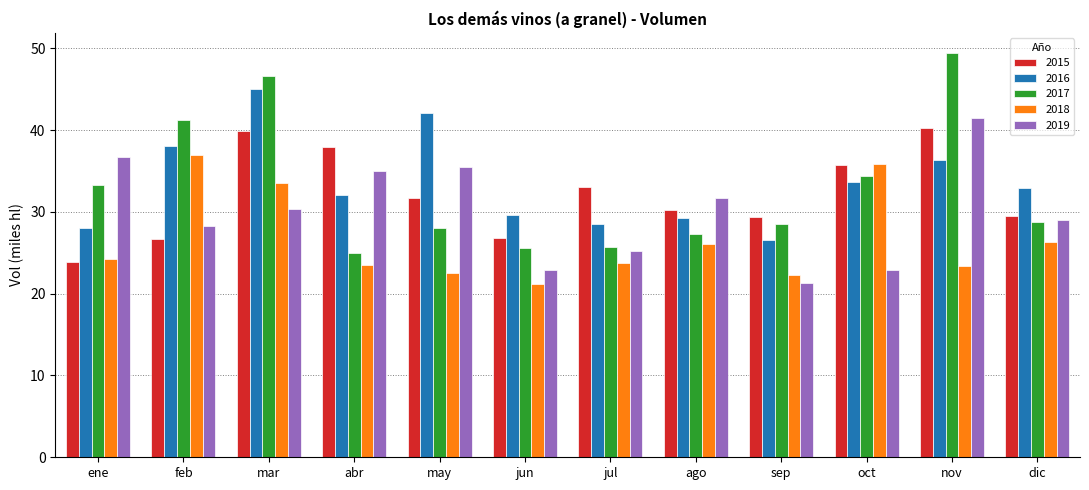

Is the value of 2017 at oct greater than the value of 2015 at mar?

No